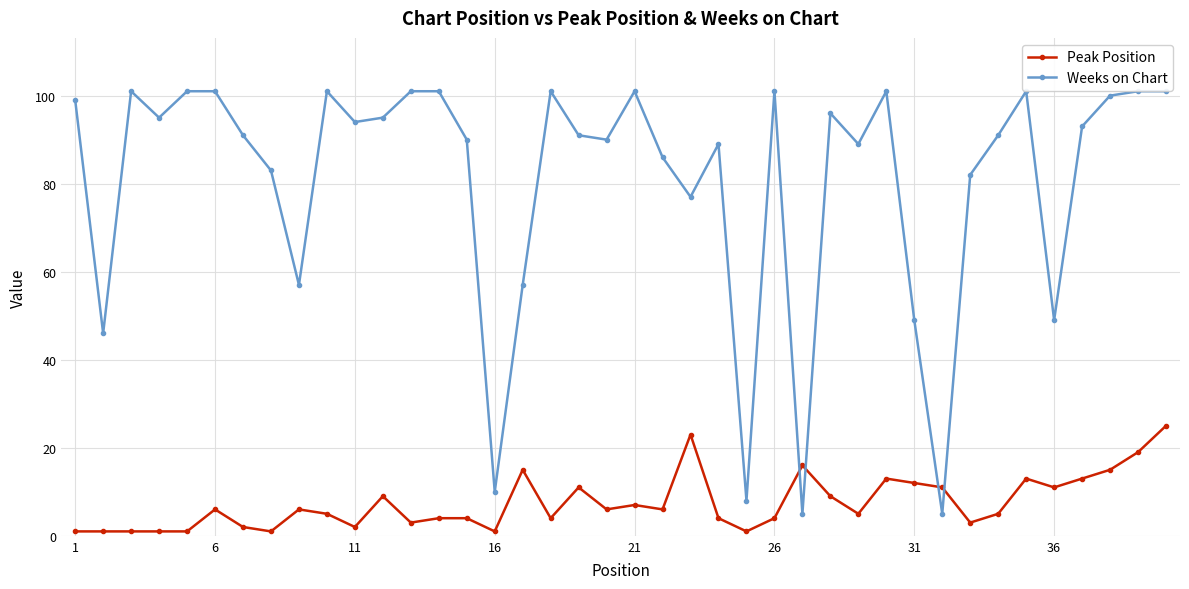

True or false: Weeks on Chart and Peak Position intersect in this chart.

True